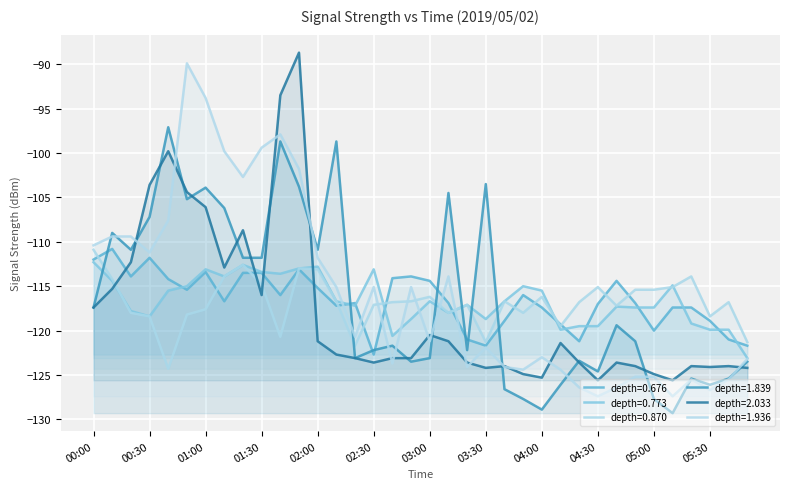

Which series has the largest range (max minus min)?

depth=1.936